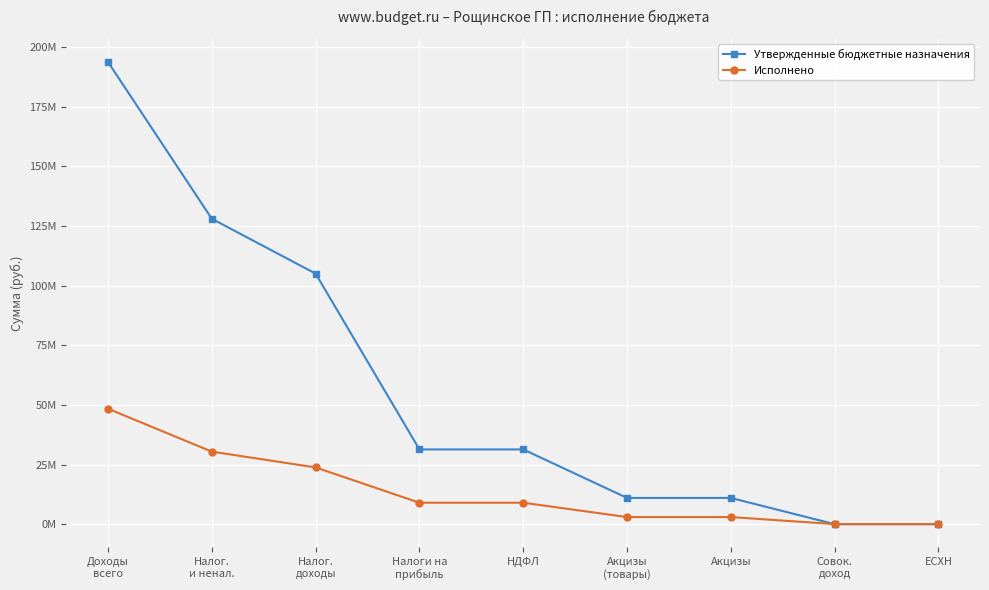

What is the label of the 2nd point from the left?

Налог.
и ненал.